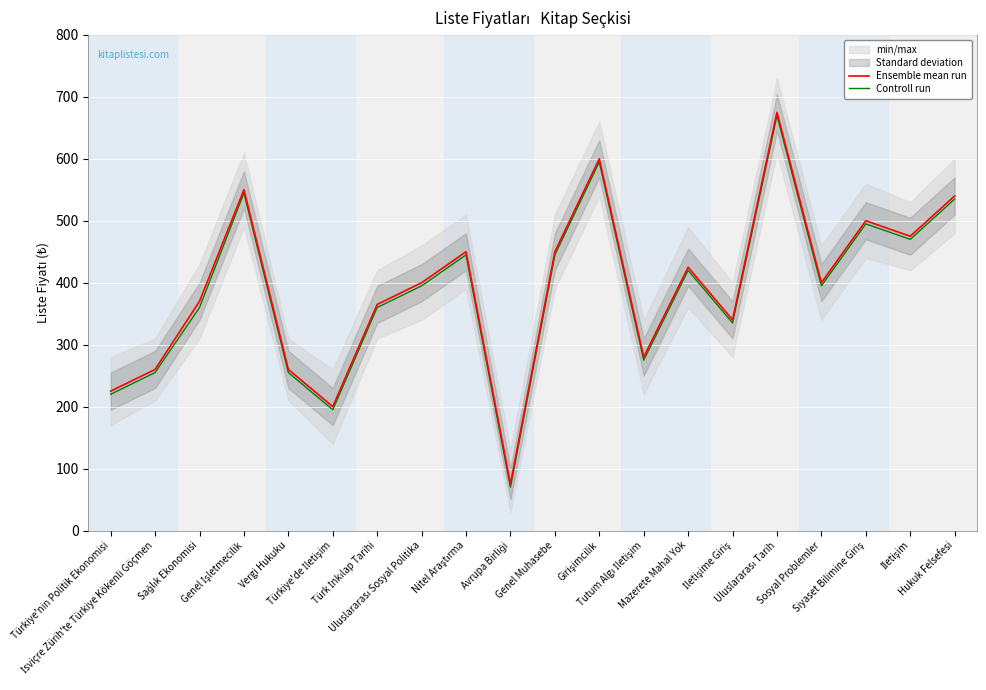

At which category does the chart reach its minimum across all series?

Avrupa Birliği